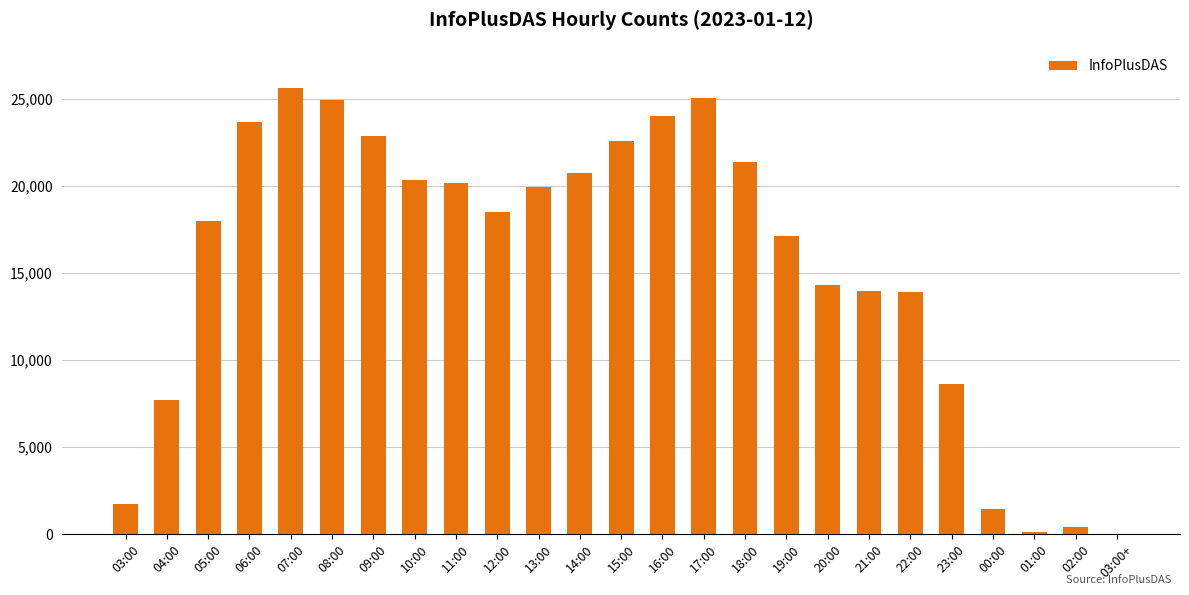

Is it true that the value at 06:00 is 23674?

True